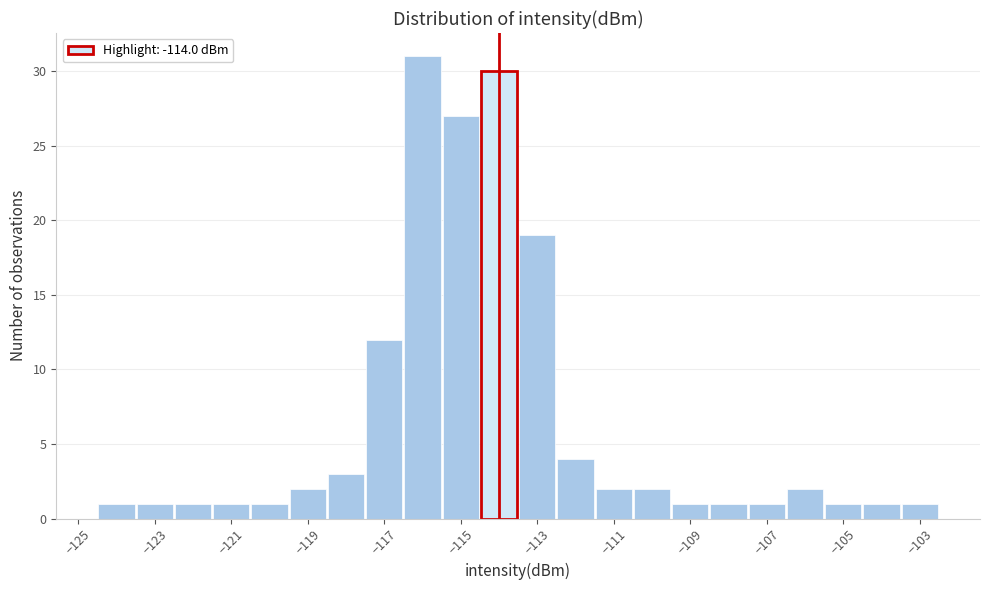

Over which range of the x-axis is the bar tallest?

-116.5 to -115.5